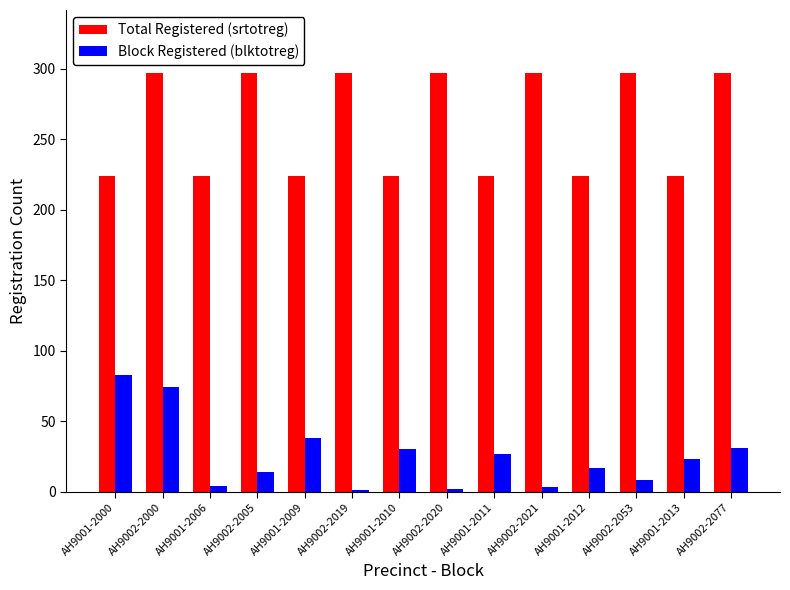

What is the sum of all Total Registered (srtotreg) values?

3647